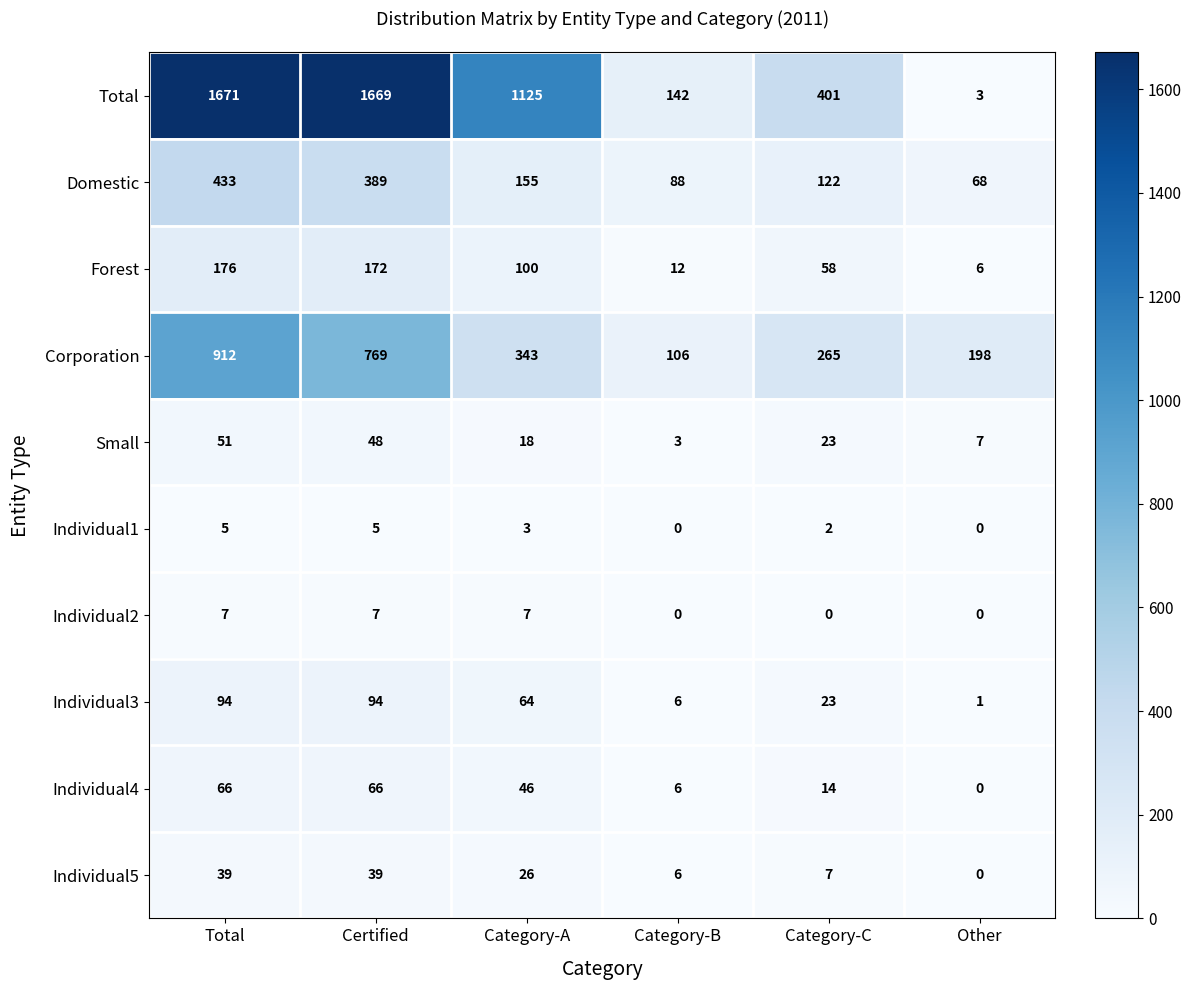

Rank the series by their maximum value, from highest to lowest.

Total, Corporation, Domestic, Forest, Individual3, Individual4, Small, Individual5, Individual2, Individual1